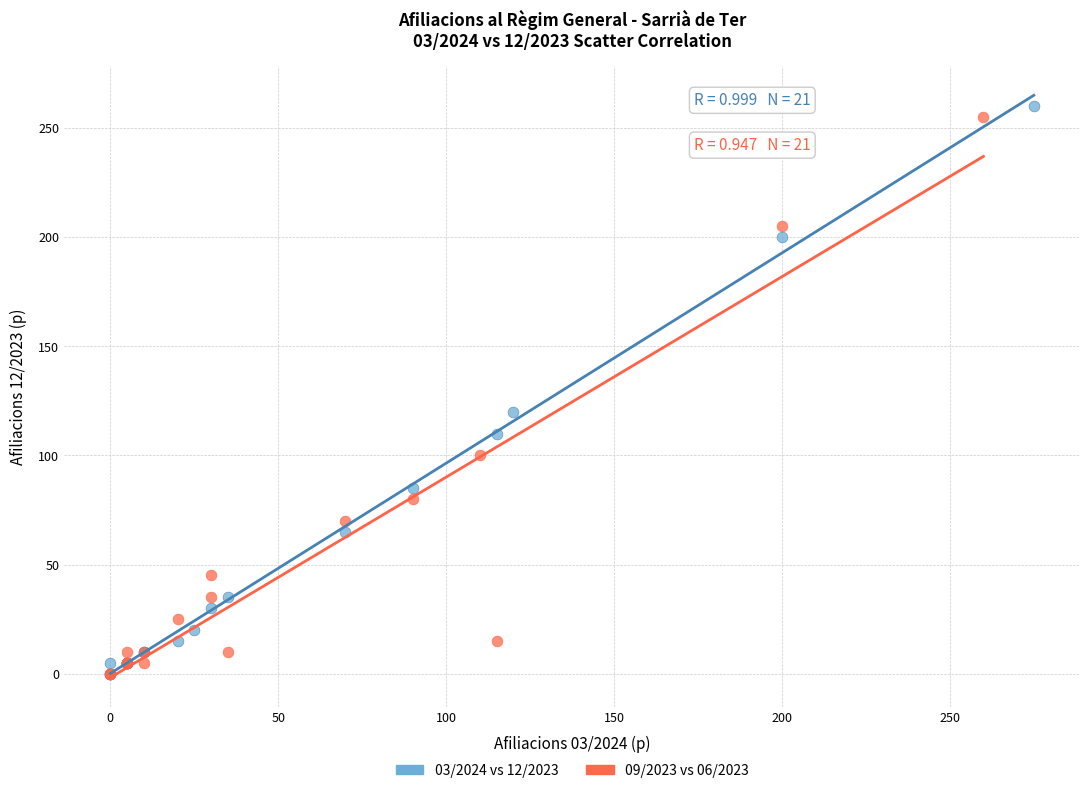

Which series has the largest Y range (max minus min)?

03/2024 vs 12/2023